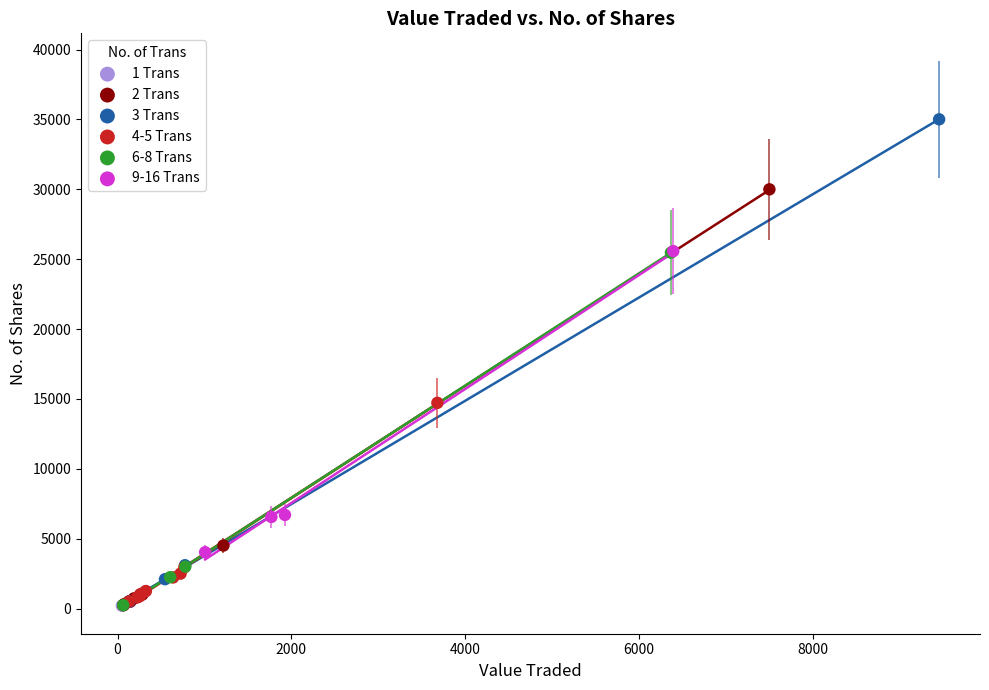

What are all the series names shown in the legend?

1 Trans, 2 Trans, 3 Trans, 4-5 Trans, 6-8 Trans, 9-16 Trans